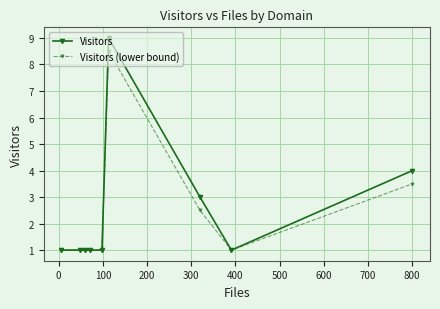

What is the maximum value shown in the chart?

9.0